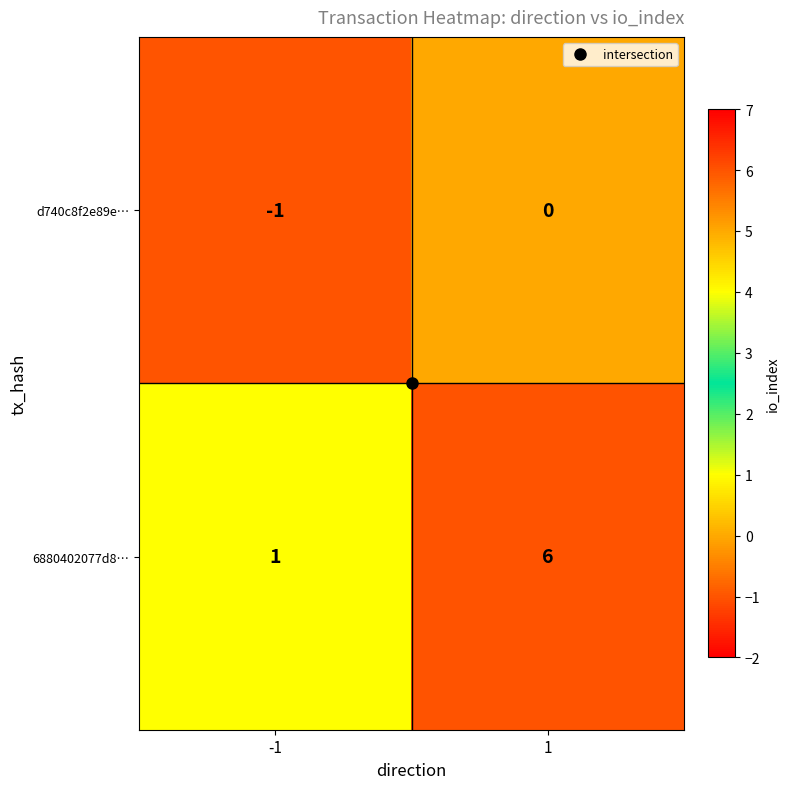

What is the average value of the 6880402077d8… series?

4